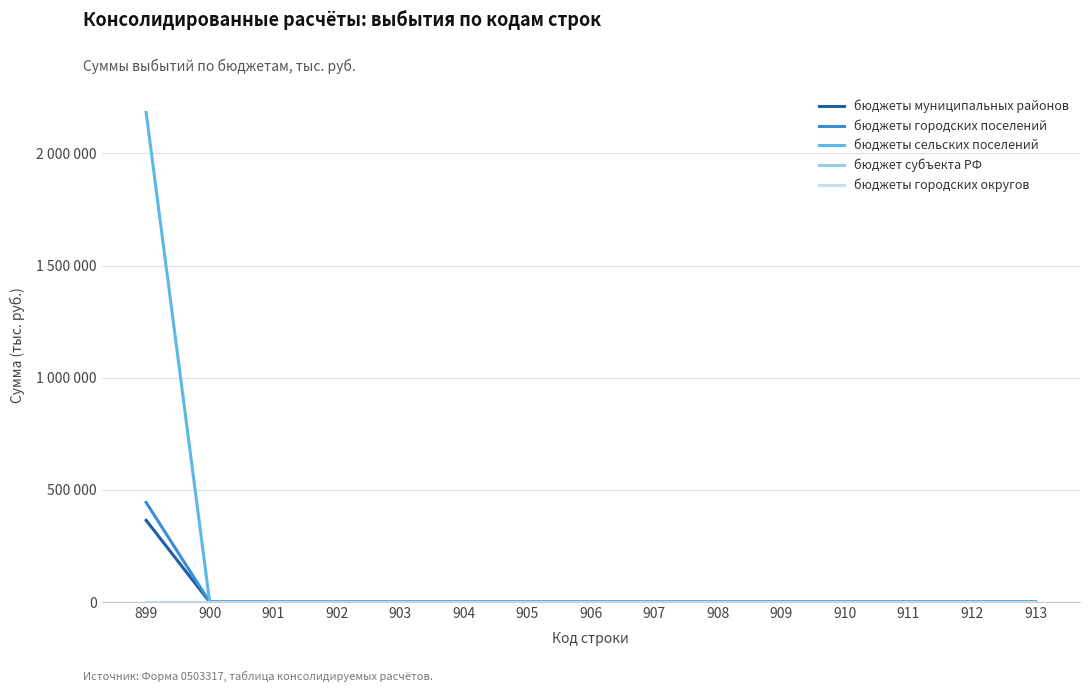

Is the value of бюджеты городских поселений at 907 greater than the value of бюджеты сельских поселений at 911?

No